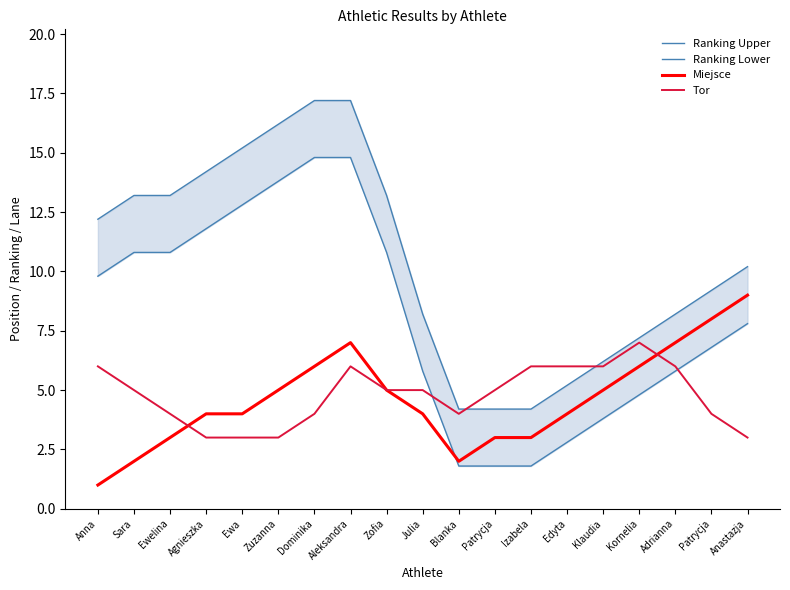

What is the difference between the second highest and minimum values in the Ranking Lower series?

13.0